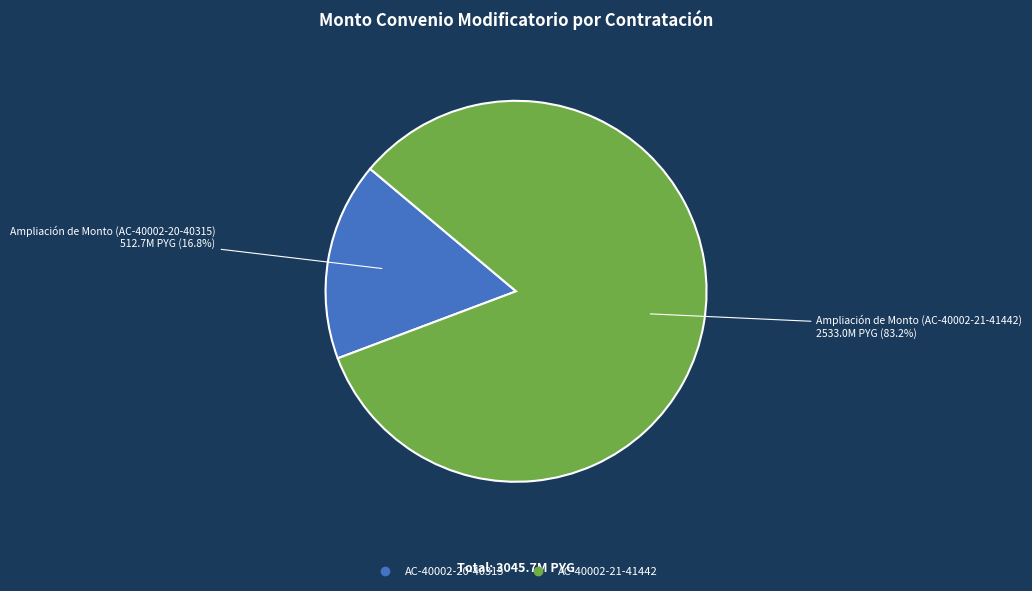

Does any single category account for the majority?

Yes